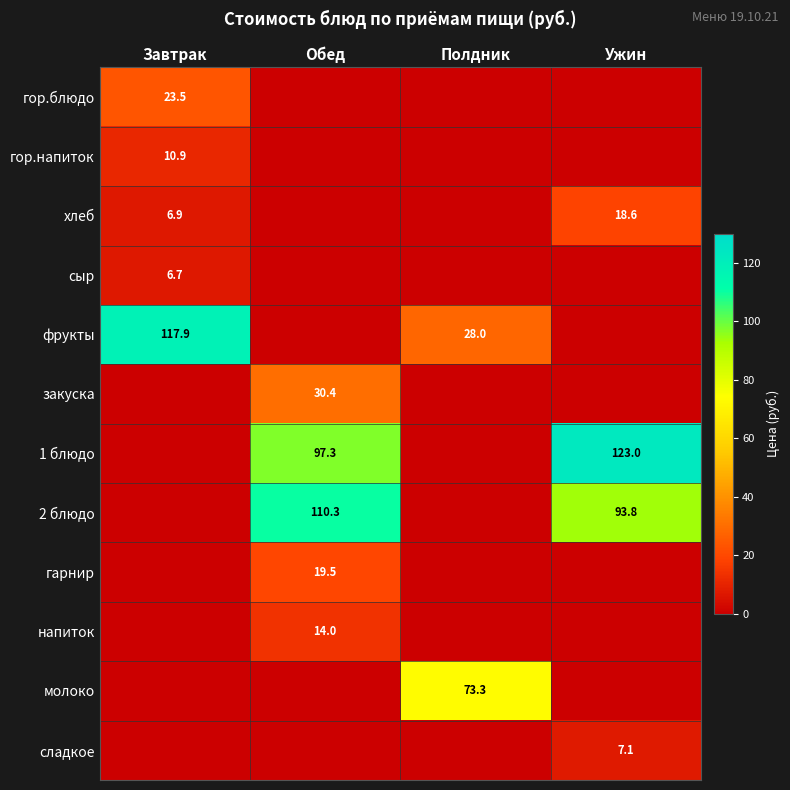

The value of фрукты at Завтрак is 36.5. True or false?

False